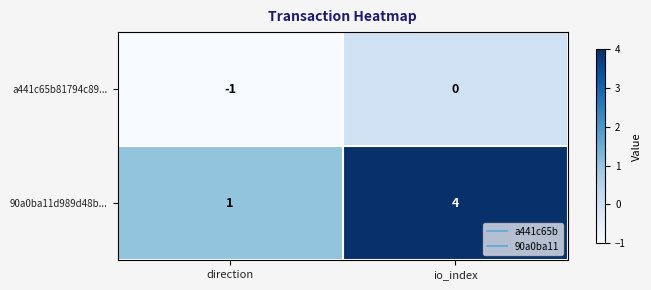

Which series has the widest spread of values?

90a0ba11d989d48b...